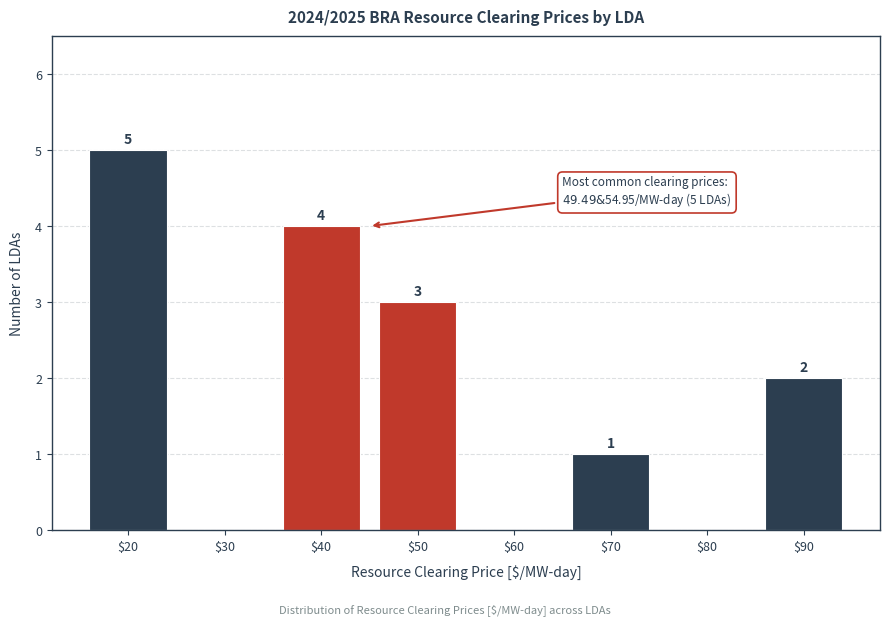

The value at $20 is 5. True or false?

True